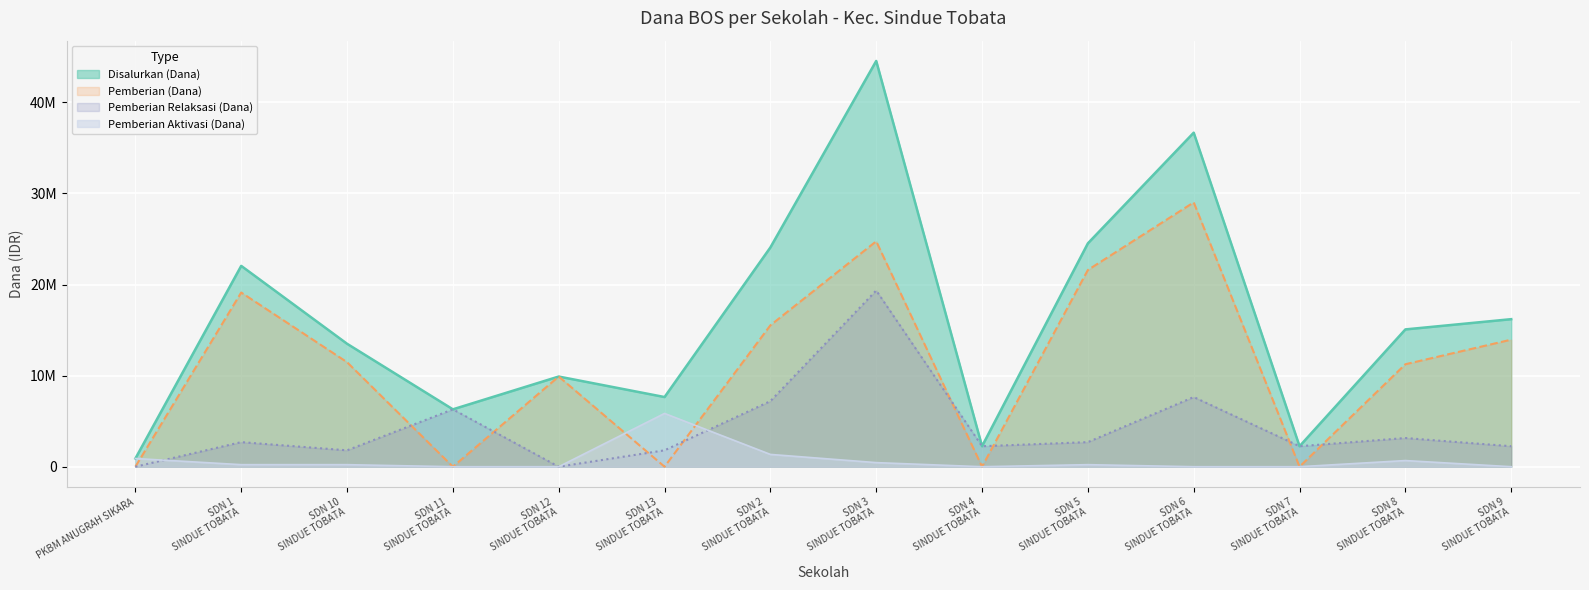

Does the chart display data point markers on the line(s)?

No